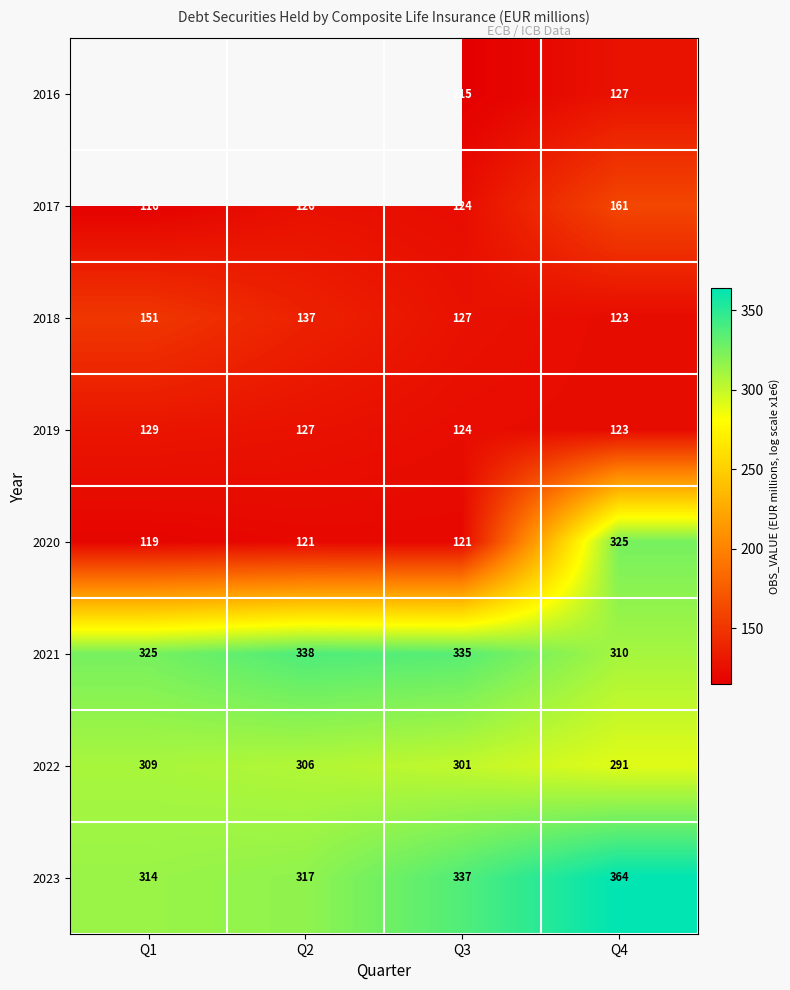

True or false: 2018 has a value of 151 at Q1.

True